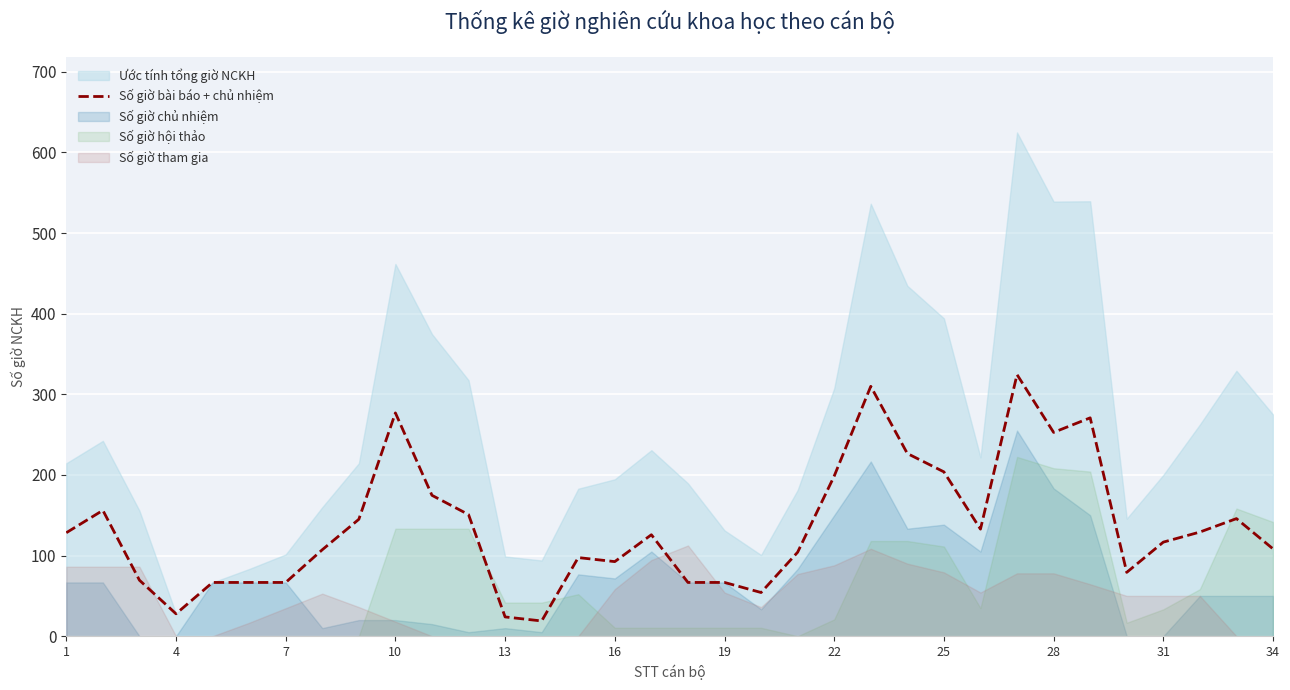

Where does the data first go above 125?

1